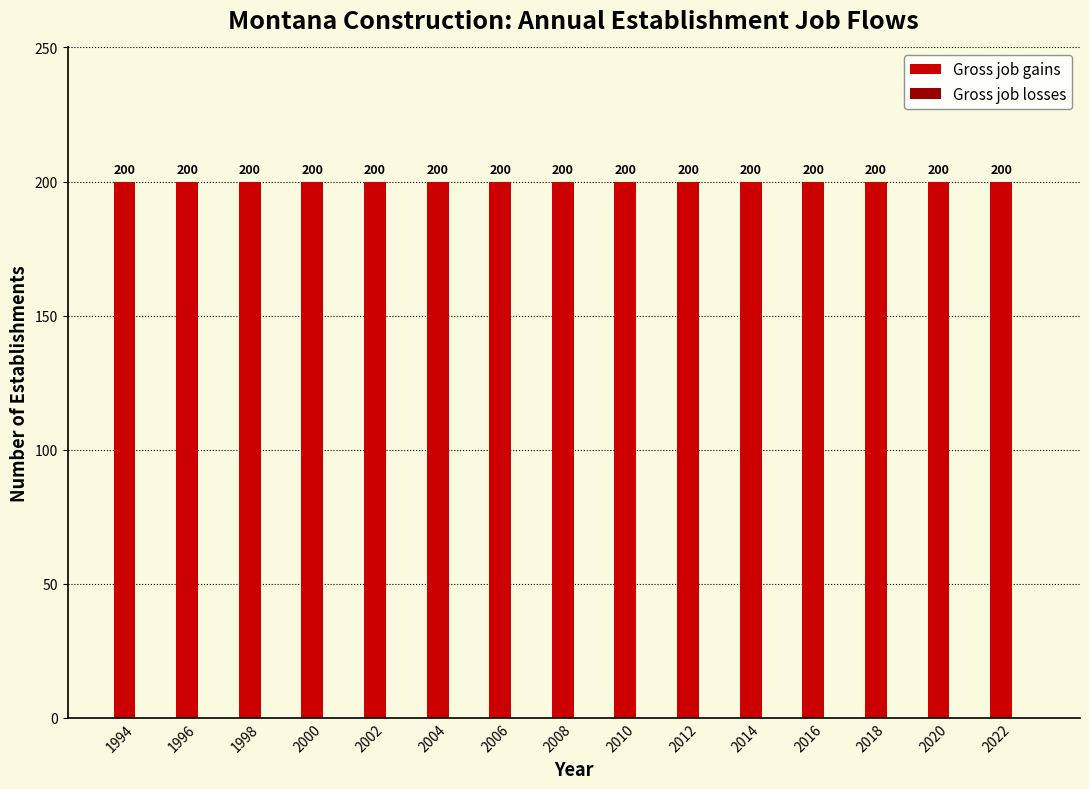

List the labels in order of Gross job gains value, smallest first.

1994, 1996, 1998, 2000, 2002, 2004, 2006, 2008, 2010, 2012, 2014, 2016, 2018, 2020, 2022